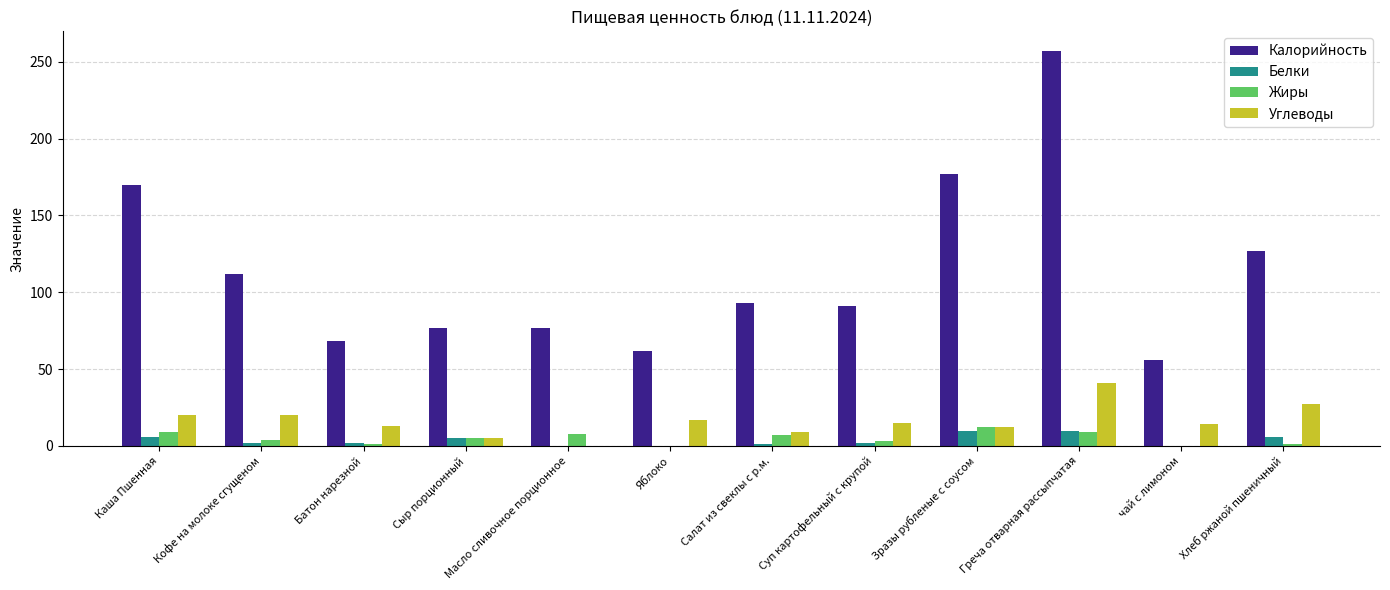

Is it true that Калорийность equals 159 at Кофе на молоке сгущеном?

False